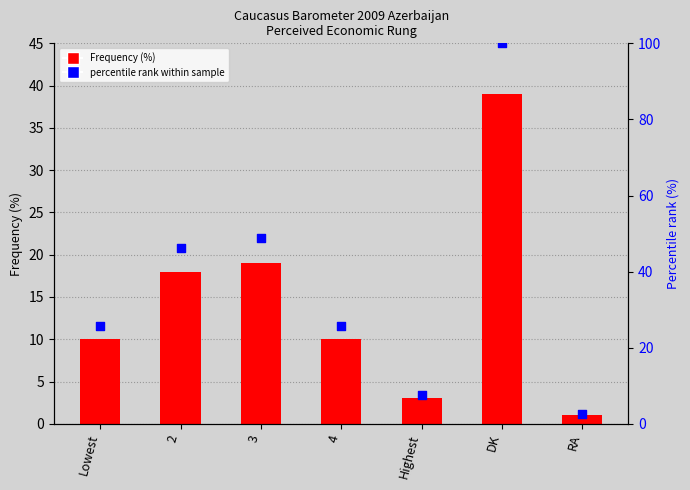

At which category is the sum across all series the highest?

DK